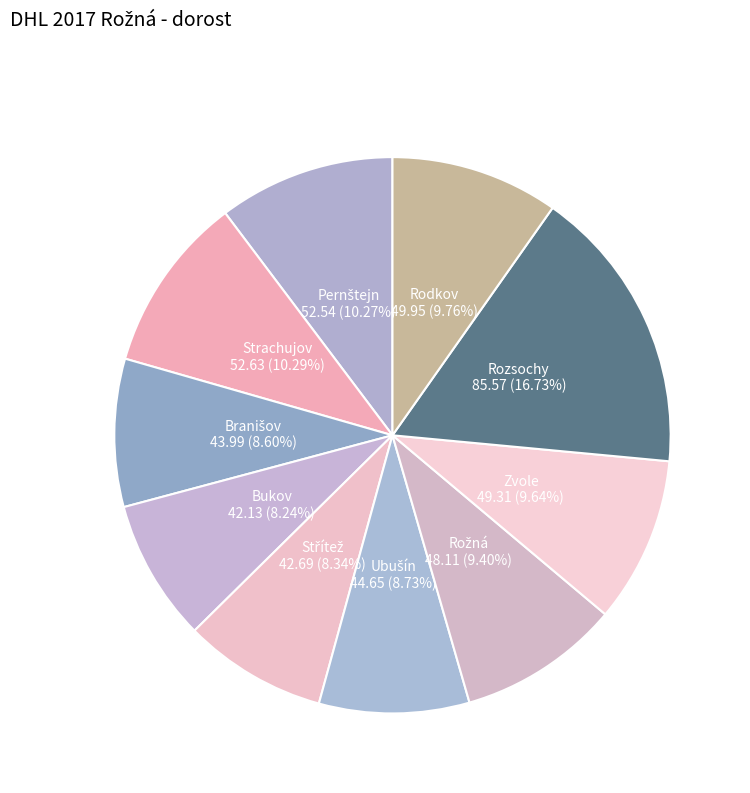

Which category has the biggest portion of the pie?

Rozsochy